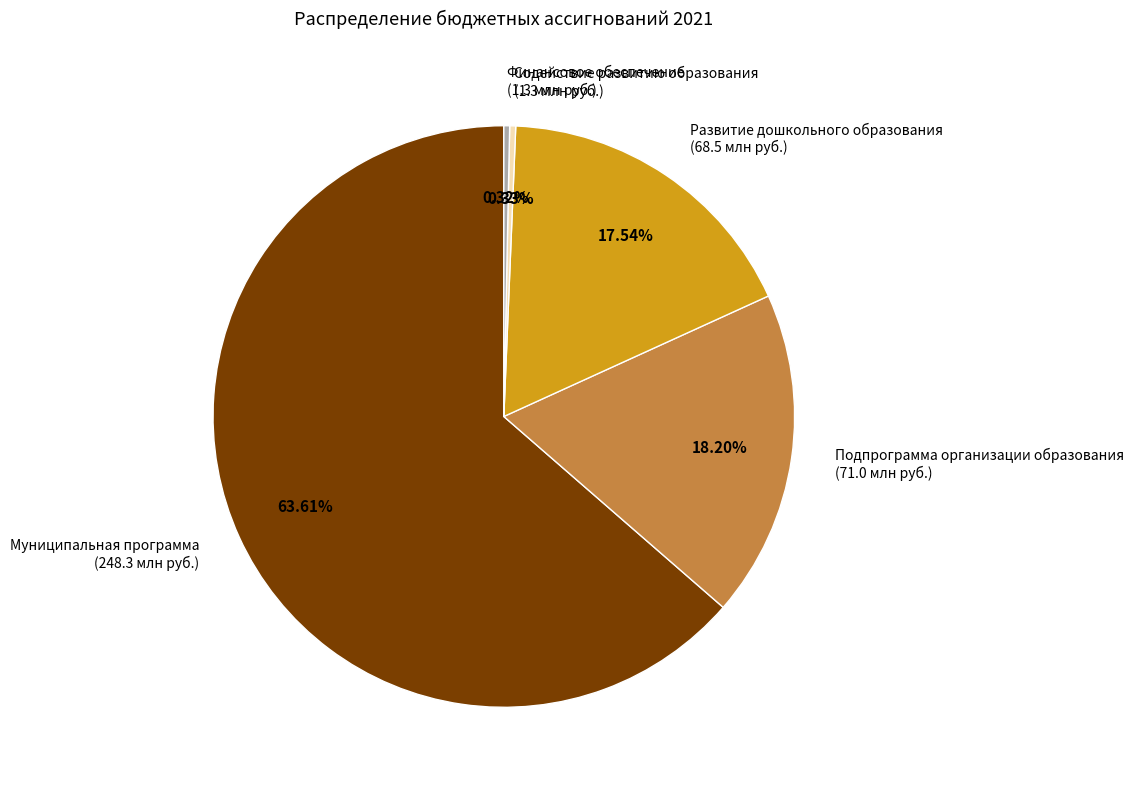

What portion of the pie excludes Подпрограмма организации образования?

81.8%